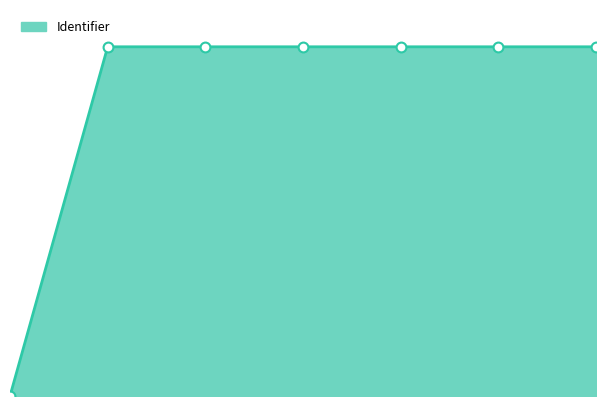

Is this an area chart (filled region under the line)?

Yes